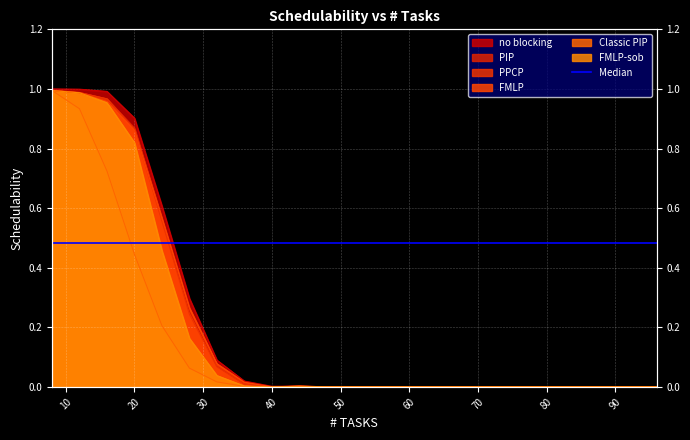

What is the maximum value shown in the chart?

1.0